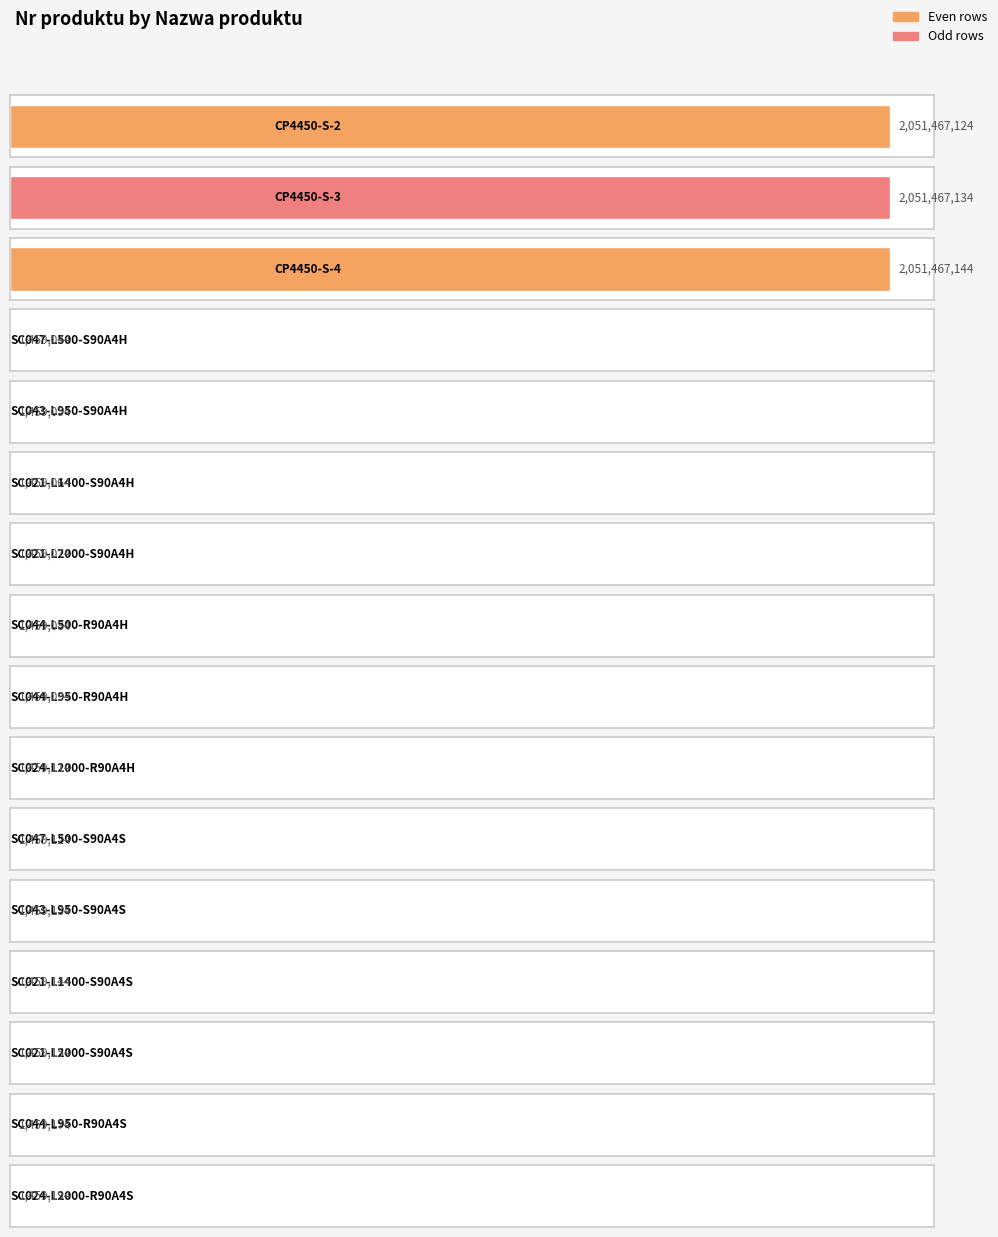

Which has a higher value, CP4450-S-3 or CP4450-S-4?

CP4450-S-4